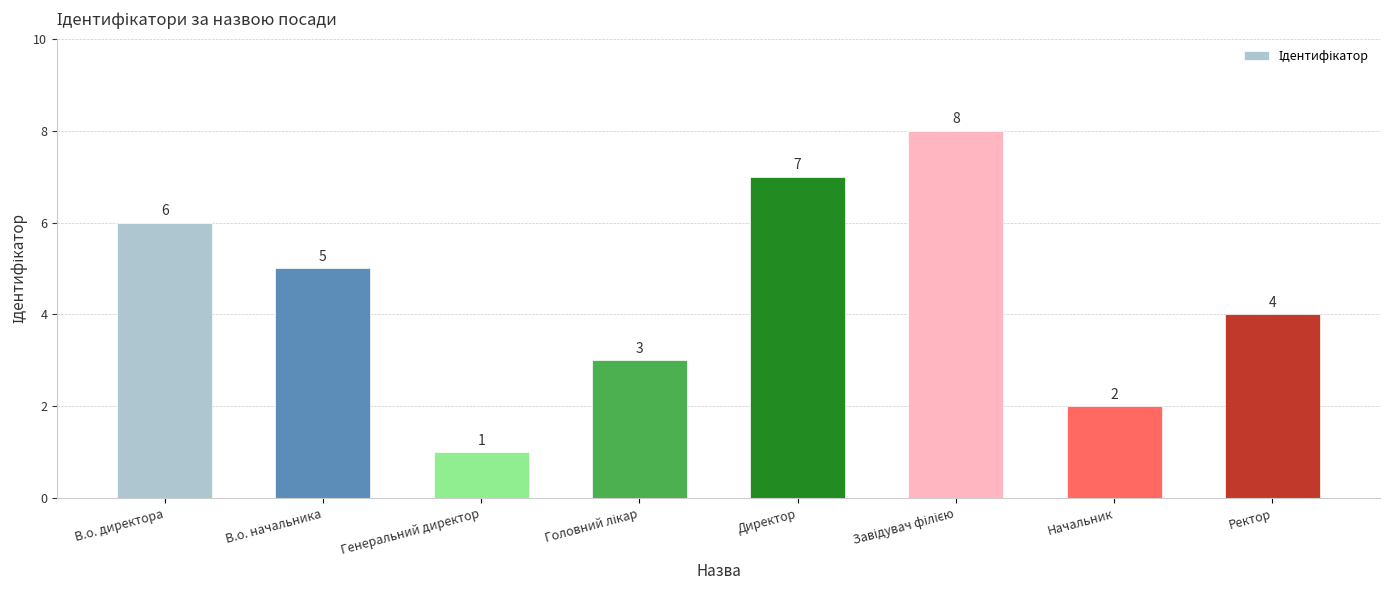

Where does the data first go above 5?

В.о. директора